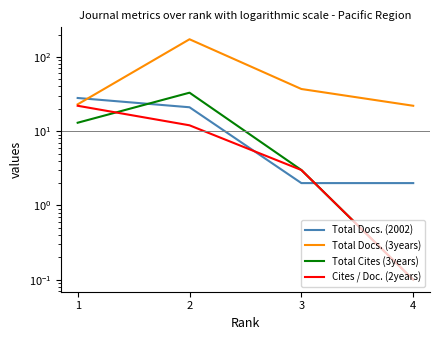

Which series changed the most between 3 and 4?

Total Docs. (3years)